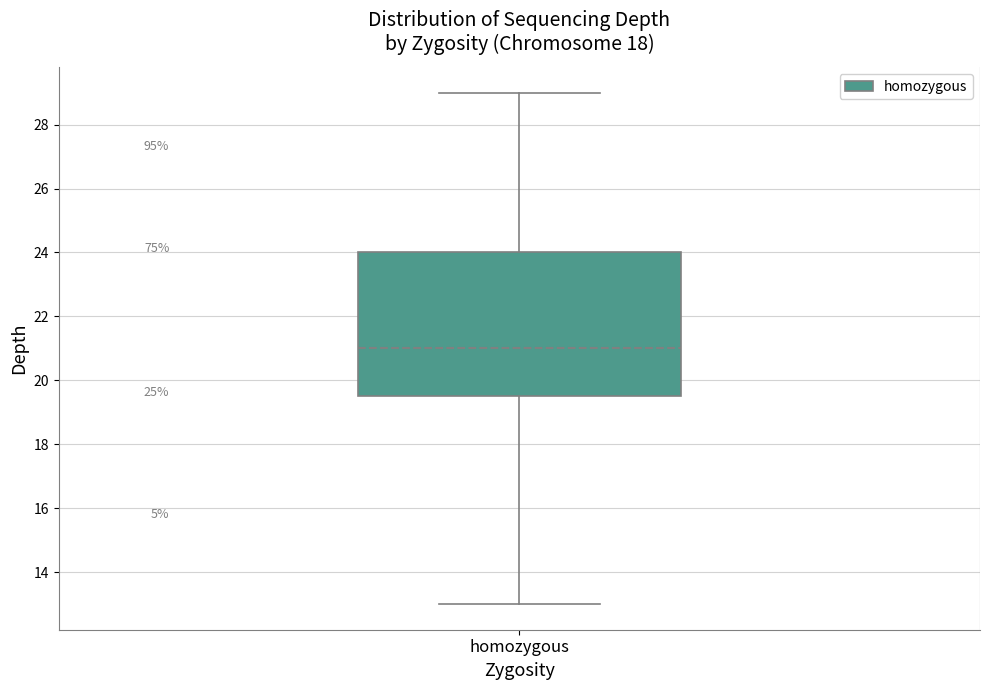

Where does the lower whisker of the box for homozygous end on the y-axis? The values are not printed on the chart, so give them approximately, as read against the axis.

13.0